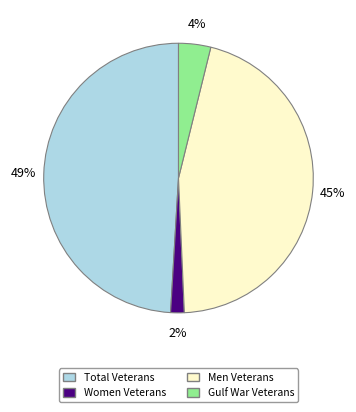

True or false: Men Veterans accounts for 45% of the total.

True